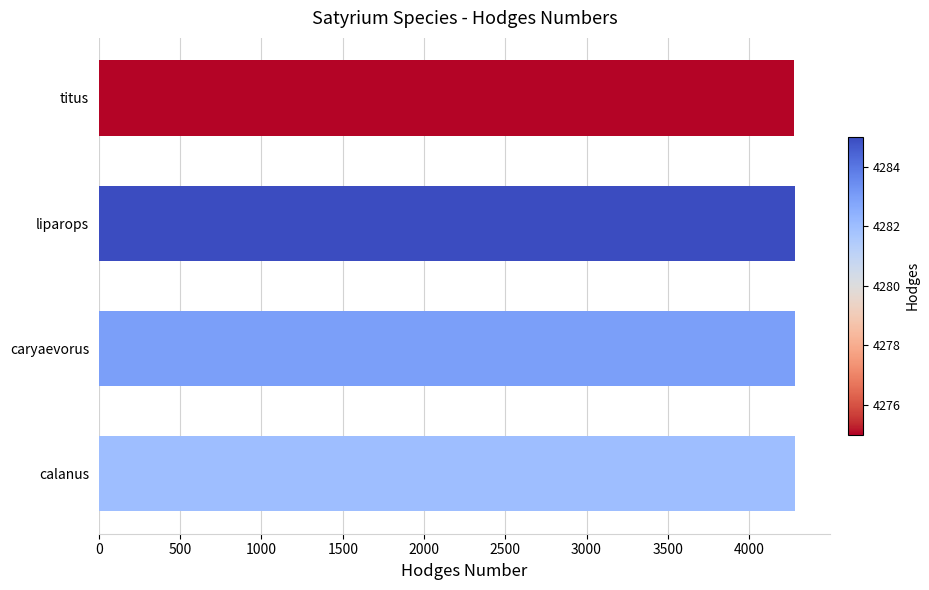

What is the sum of all values?

17125